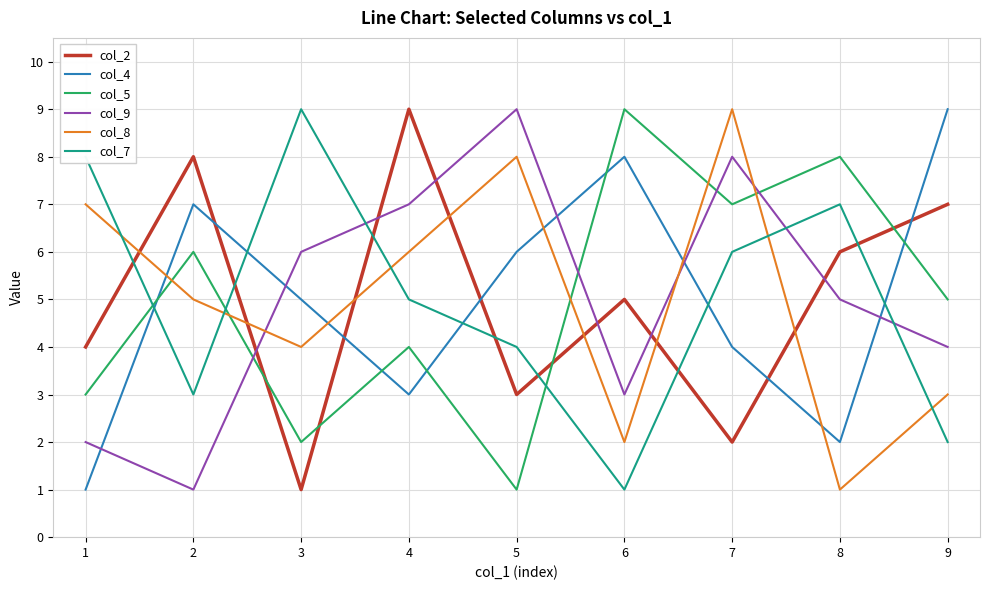

What is the greatest value displayed?

9